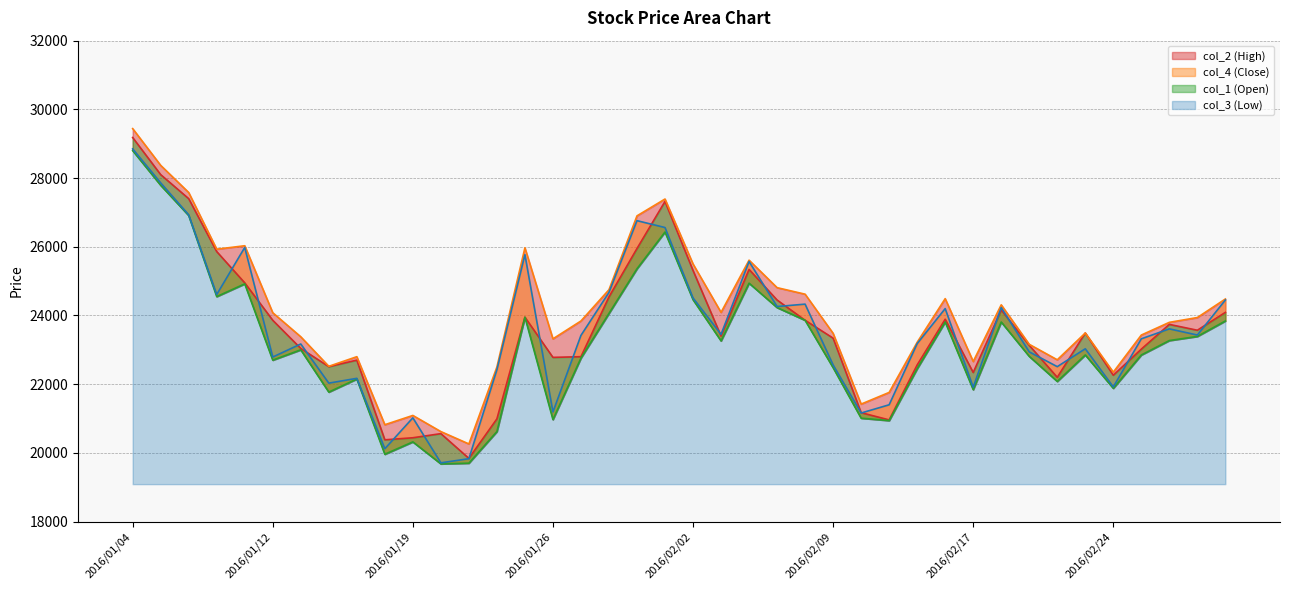

Where is the first local maximum for col_1?

2016/01/15